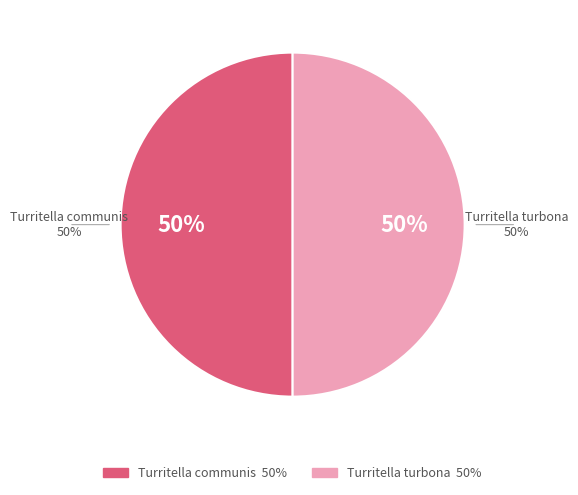

To the nearest percent, what is the average slice percentage?

50%